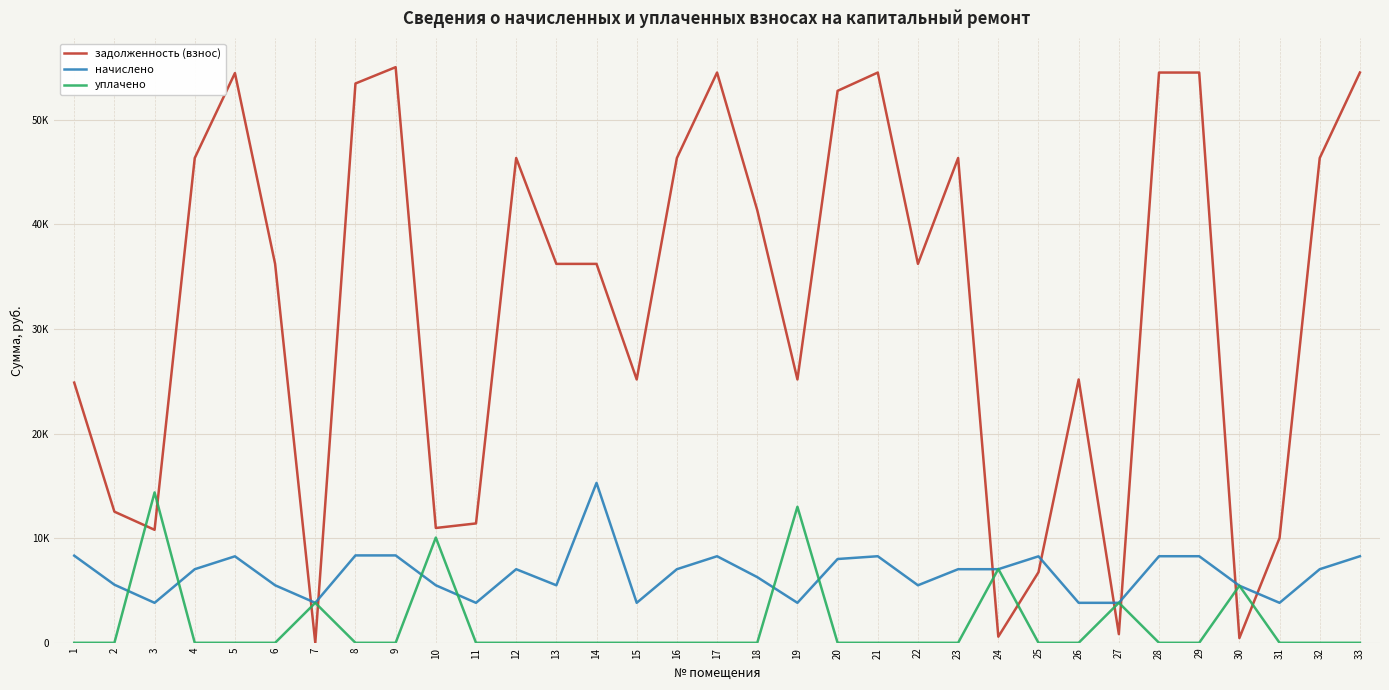

What is the value of the начислено point at the 18th from the left?

6279.0